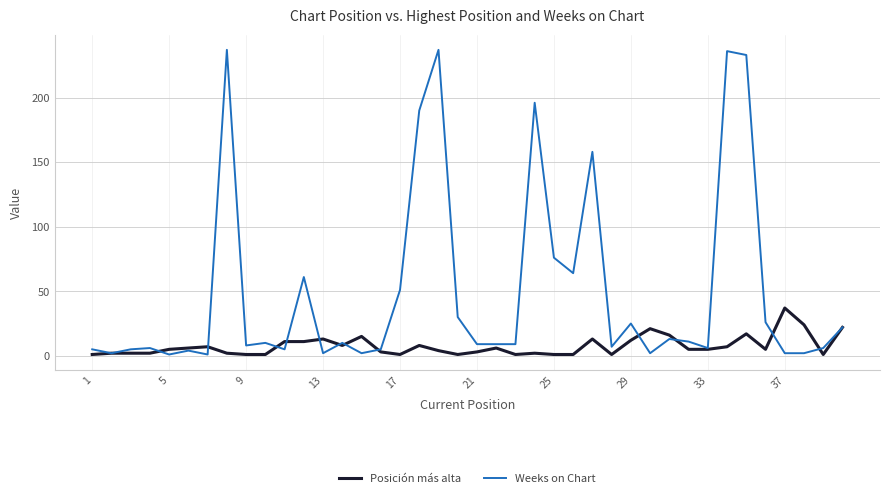

List the series in order of their overall mean, lowest first.

Posición más alta, Weeks on Chart